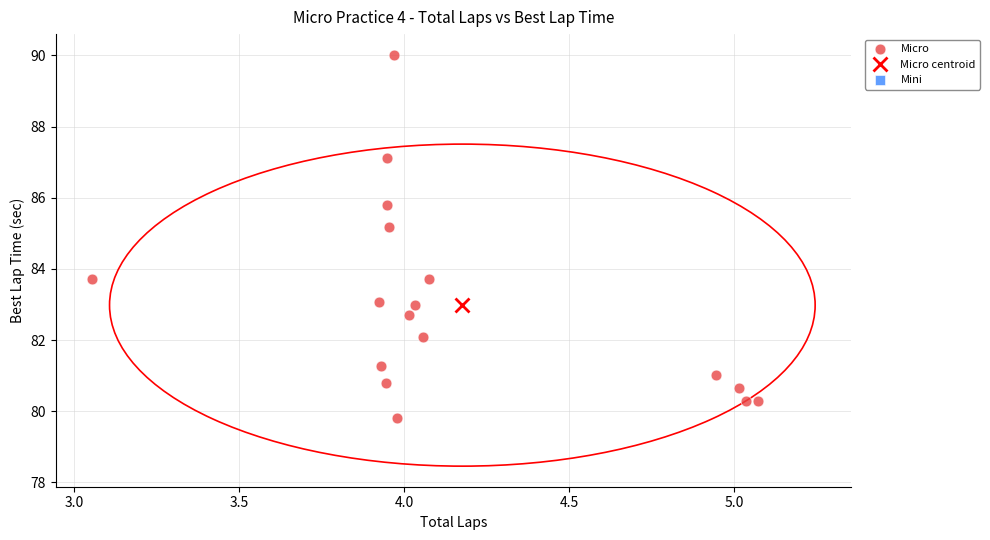

What is the range of X values (max minus min)?

2.0